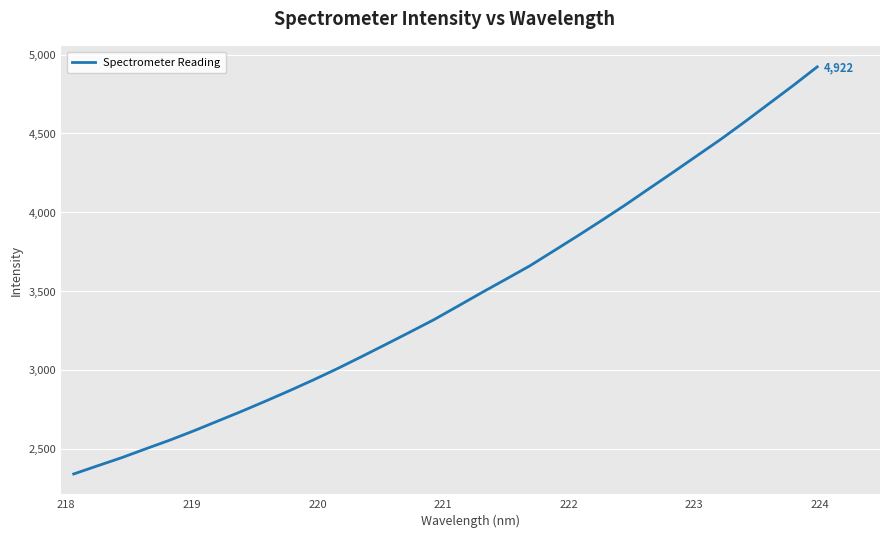

What is the minimum value shown in the chart?

2339.9